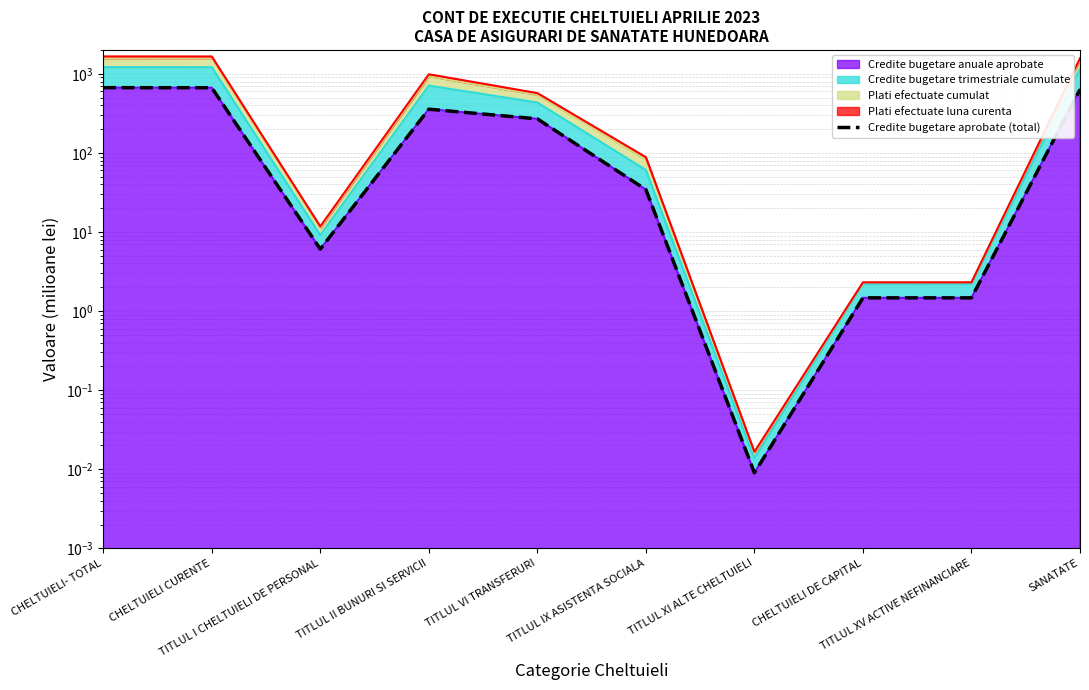

Where does the data first go above 269?

CHELTUIELI- TOTAL